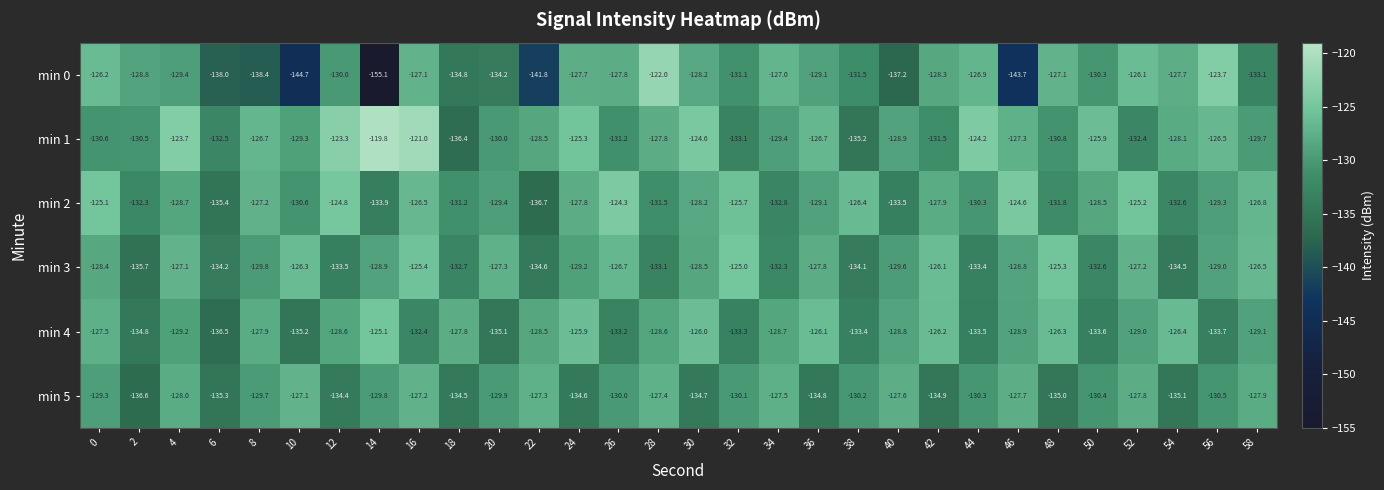

What is the difference between the min 4 values at 12 and 30?

2.6